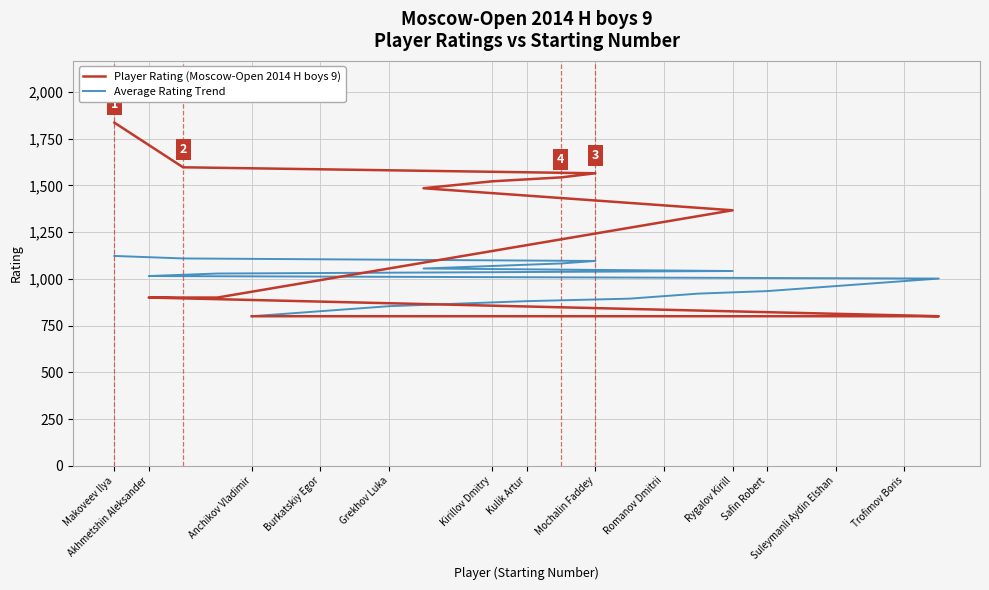

Which label corresponds to the smallest value in the chart?

Anchikov Vladimir